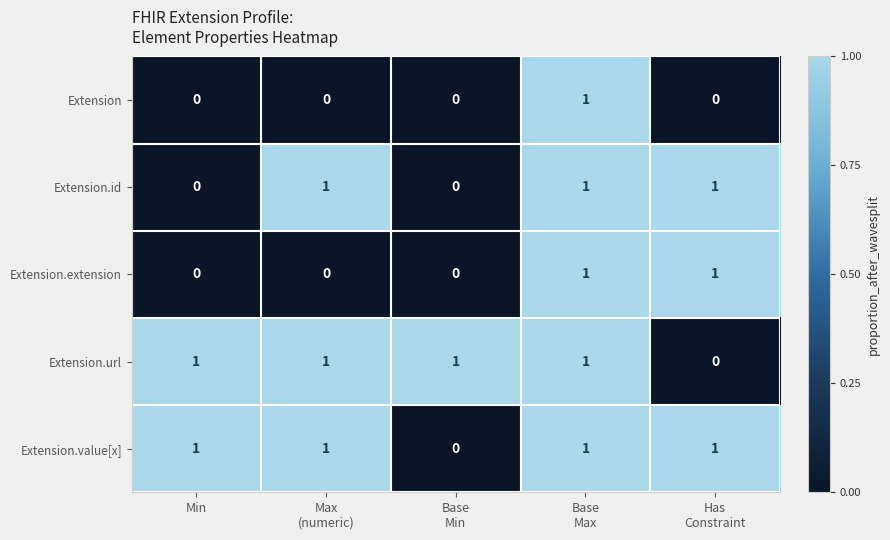

True or false: Extension.extension has a value of 0 at Min.

True